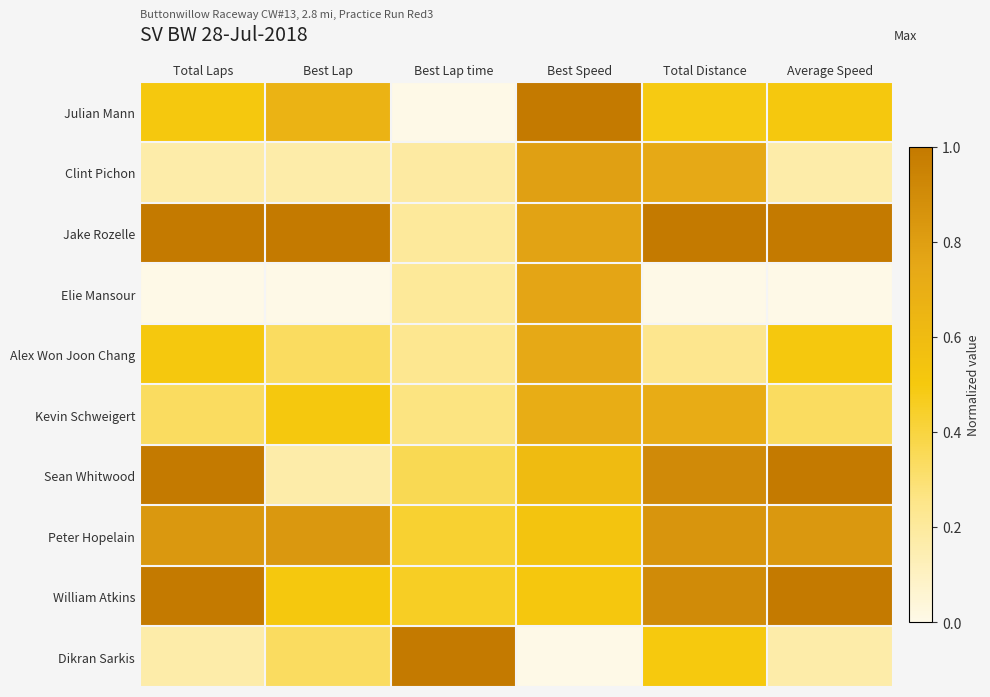

Reading left to right, transcribe all the data shown in this chart.

Julian Mann: Total Laps=0.5	Best Lap=0.7	Best Lap time=0.0	Best Speed=1.0	Total Distance=0.5	Average Speed=0.5
Clint Pichon: Total Laps=0.2	Best Lap=0.2	Best Lap time=0.2	Best Speed=0.8	Total Distance=0.7	Average Speed=0.2
Jake Rozelle: Total Laps=1.0	Best Lap=1.0	Best Lap time=0.2	Best Speed=0.8	Total Distance=1.0	Average Speed=1.0
Elie Mansour: Total Laps=0.0	Best Lap=0.0	Best Lap time=0.2	Best Speed=0.8	Total Distance=0.0	Average Speed=0.0
Alex Won Joon Chang: Total Laps=0.5	Best Lap=0.3	Best Lap time=0.2	Best Speed=0.7	Total Distance=0.2	Average Speed=0.5
Kevin Schweigert: Total Laps=0.3	Best Lap=0.5	Best Lap time=0.3	Best Speed=0.7	Total Distance=0.7	Average Speed=0.3
Sean Whitwood: Total Laps=1.0	Best Lap=0.2	Best Lap time=0.4	Best Speed=0.6	Total Distance=0.9	Average Speed=1.0
Peter Hopelain: Total Laps=0.8	Best Lap=0.8	Best Lap time=0.4	Best Speed=0.5	Total Distance=0.9	Average Speed=0.8
William Atkins: Total Laps=1.0	Best Lap=0.5	Best Lap time=0.5	Best Speed=0.5	Total Distance=0.9	Average Speed=1.0
Dikran Sarkis: Total Laps=0.2	Best Lap=0.3	Best Lap time=1.0	Best Speed=0.0	Total Distance=0.5	Average Speed=0.2